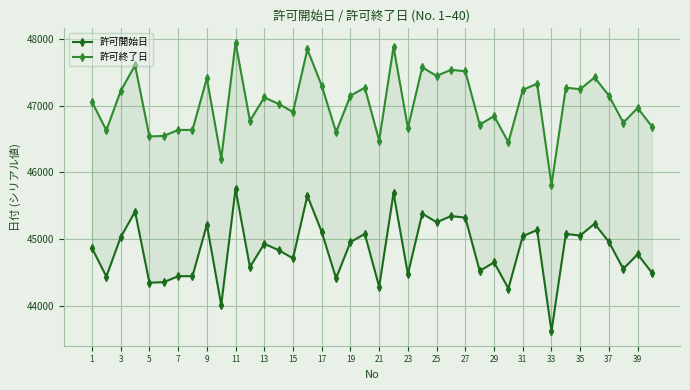

How many interior local valleys does the 許可開始日 series have?

14